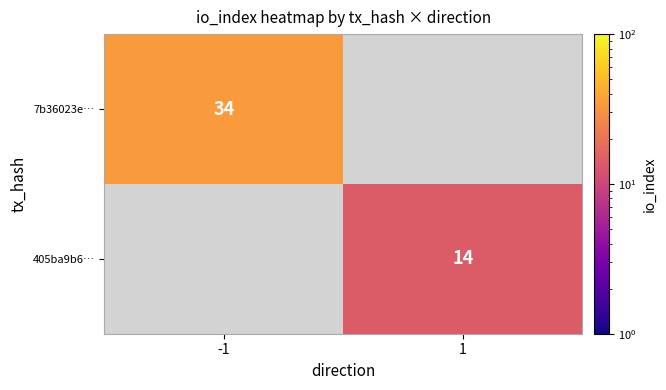

The value of 7b36023e… at -1 is 34. True or false?

True